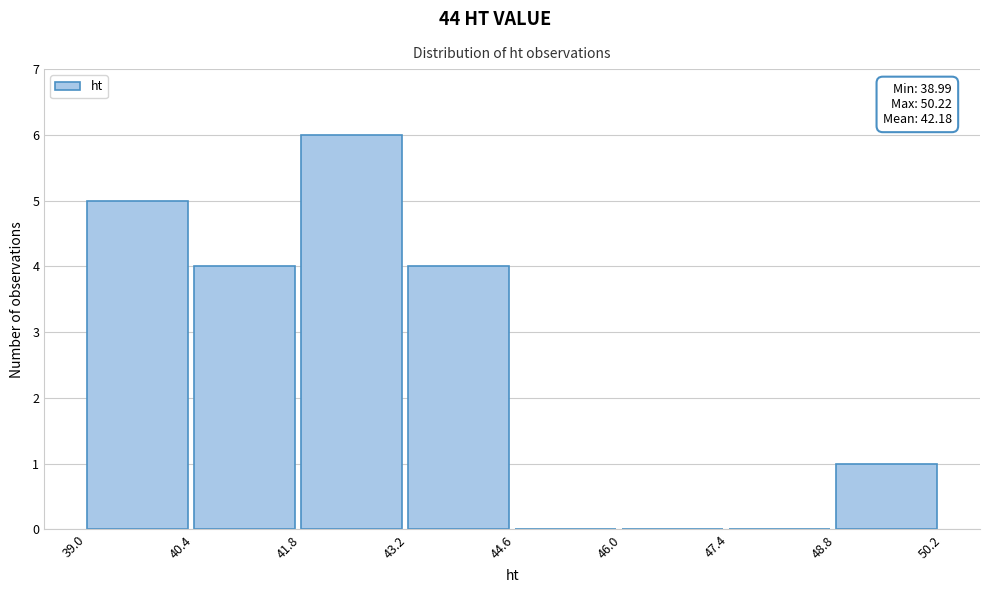

Which range on the x-axis has the tallest bar?

41.8 to 43.2